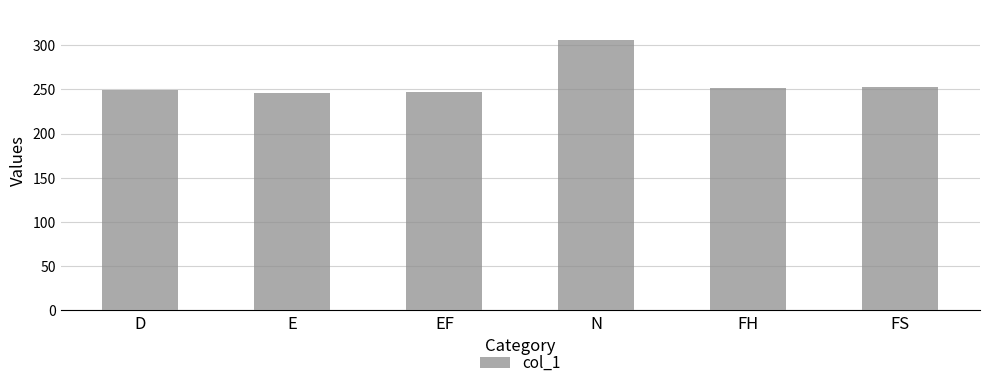

Where is the data nearest to the value 276?

FS